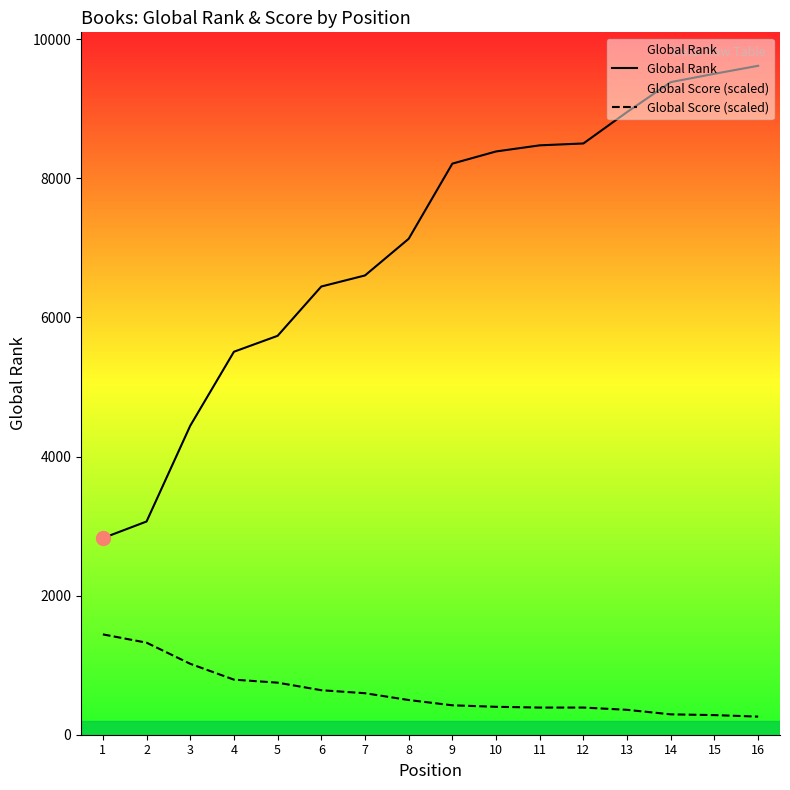

How many categories are shown in the chart?

16